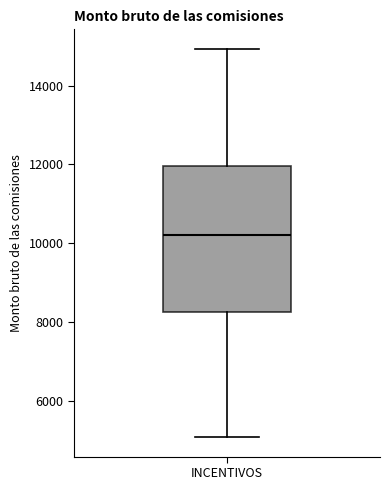

Read this box plot against the y-axis: the position of the median line, the range covered by the box, and the ends of both whiskers. The values are not printed on the chart, so give them approximately, as read against the axis.

median 10200, box 8200 to 12000, whiskers 5000 to 15000